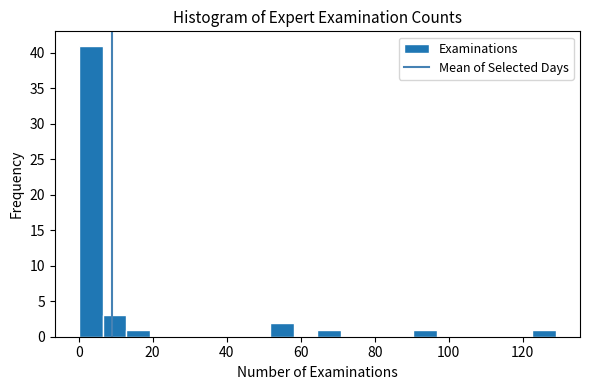

Around what value on the x-axis is the tallest bar? Give the approximate position of its centre, as read against the axis.

4